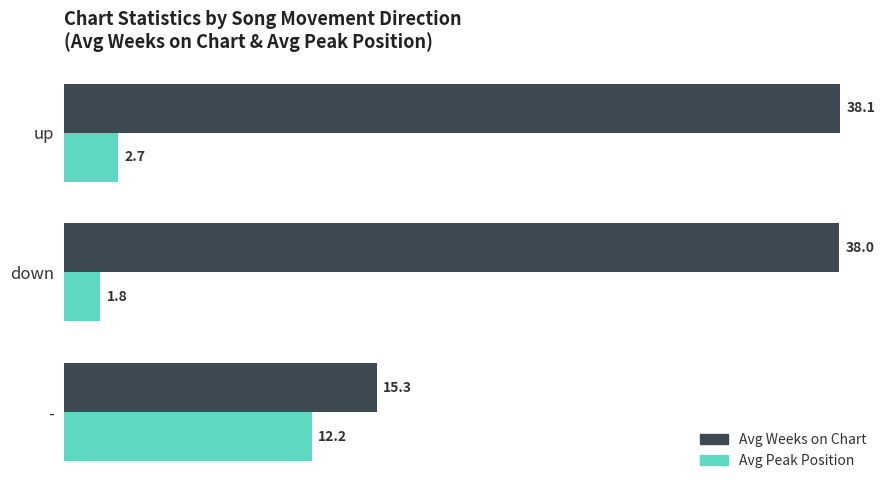

Rank the categories by Avg Weeks on Chart value from highest to lowest.

up, down, -